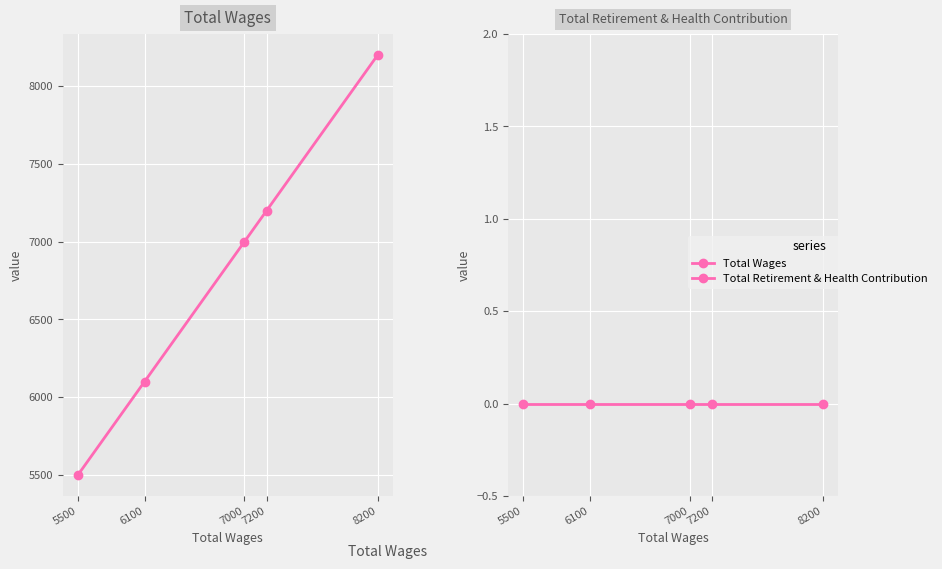

True or false: Total Retirement & Health Contribution and Total Wages intersect in this chart.

False